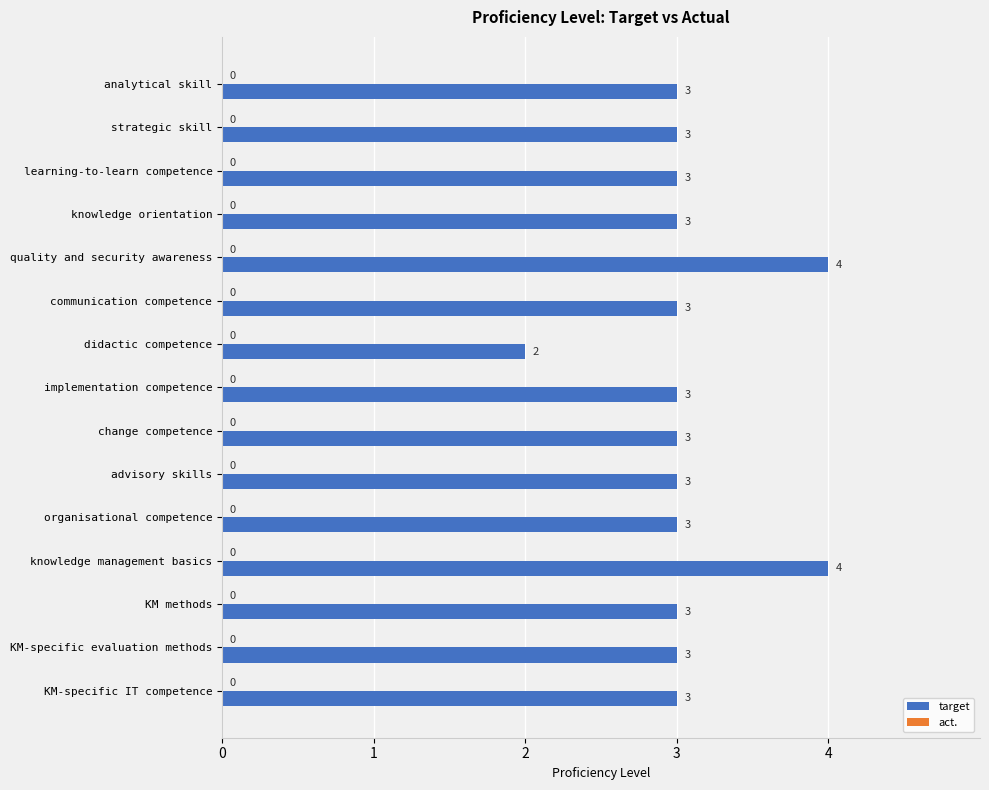

What is the maximum value shown in the chart?

4